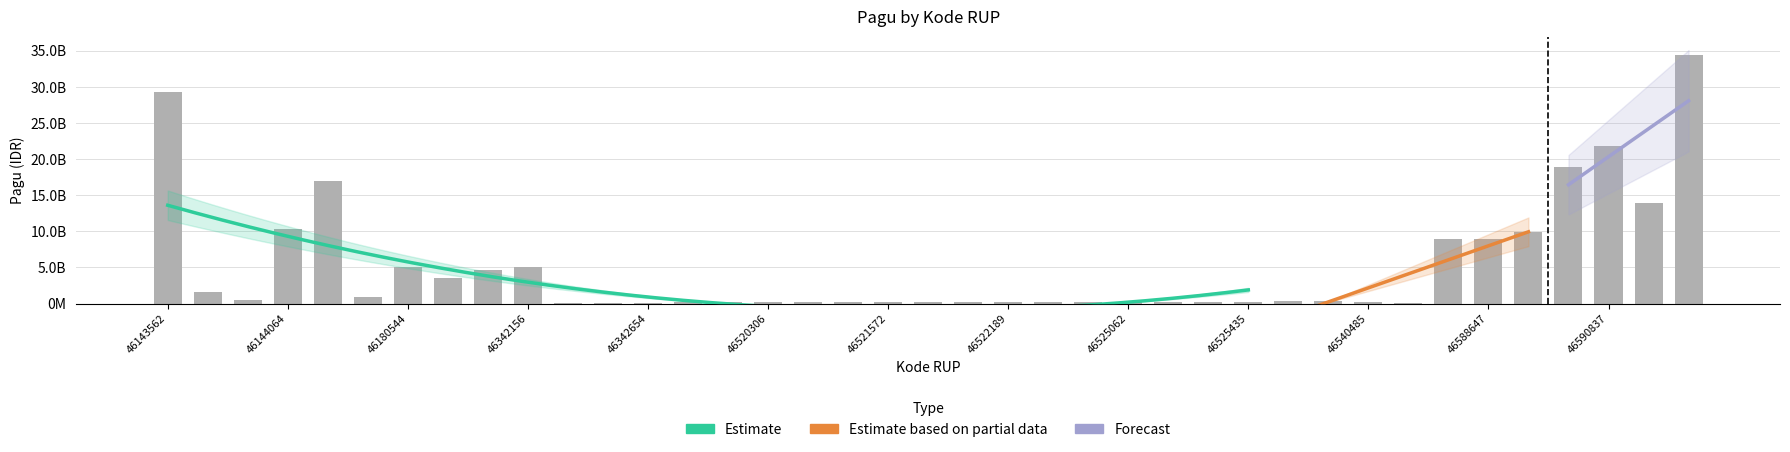

What is the sum of all values?

198548902300